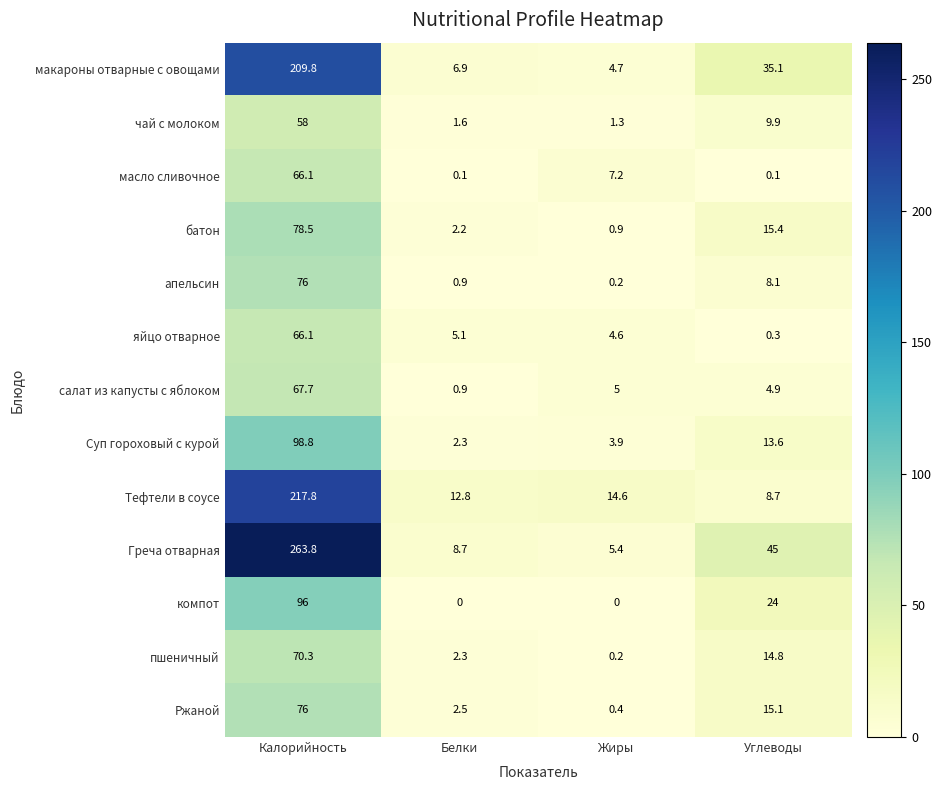

Rank the series at Углеводы from lowest to highest value.

масло сливочное, яйцо отварное, салат из капусты с яблоком, апельсин, Тефтели в соусе, чай с молоком, Суп гороховый с курой, пшеничный, Ржаной, батон, компот, макароны отварные с овощами, Греча отварная